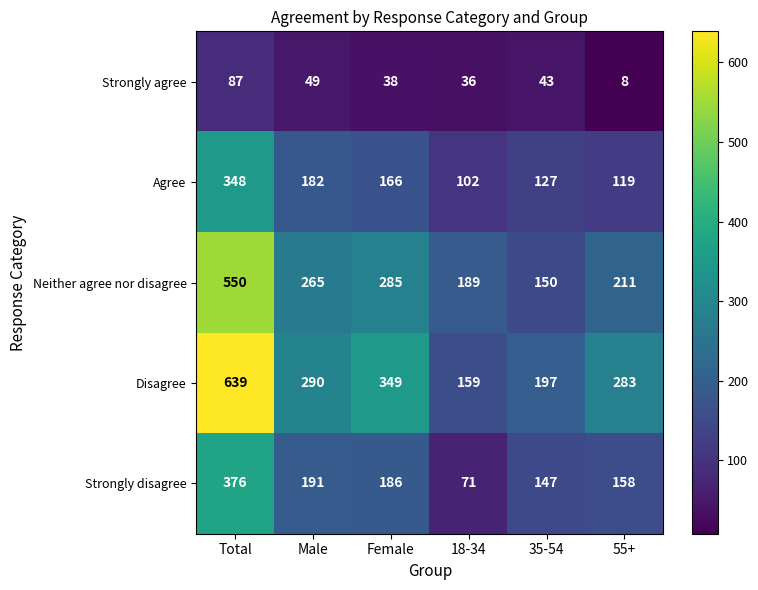

What is the difference between the highest and lowest values at Male?

241